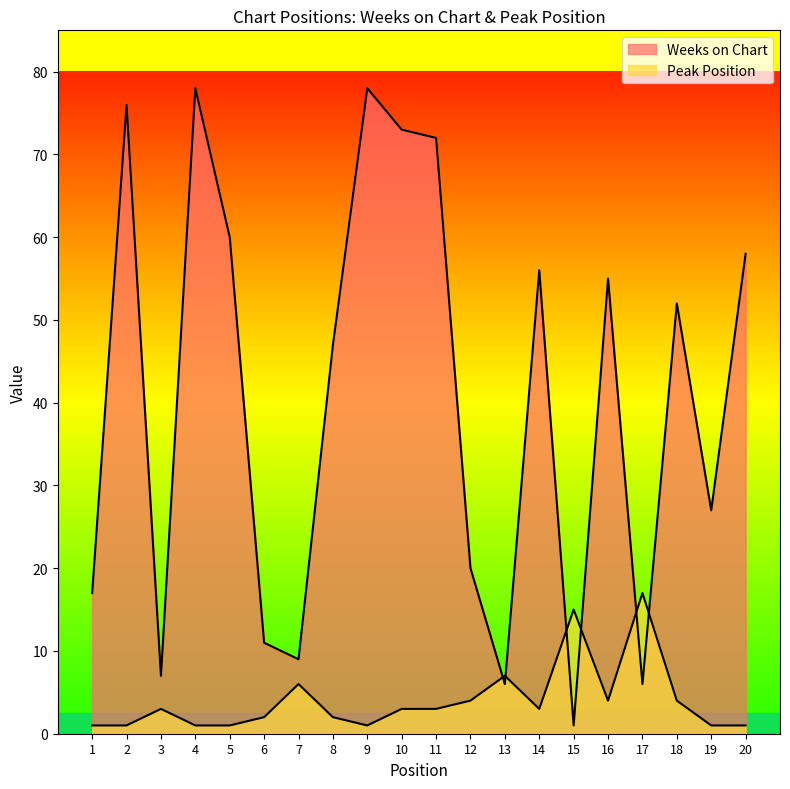

In Weeks on Chart, how many points are lower than both neighbors (excluding endpoints)?

6